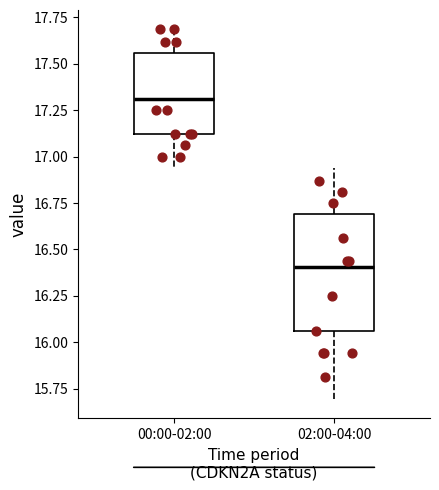

Reading left to right, transcribe this box plot: for each box, give where its median line is, the range the box spans, and where its two whiskers end, as read against the y-axis. The values are not printed on the chart, so give them approximately, as read against the axis.

00:00-02:00: median 17.30, box 17.10 to 17.55, whiskers 16.95 to 17.70
02:00-04:00: median 16.40, box 16.05 to 16.70, whiskers 15.70 to 16.95